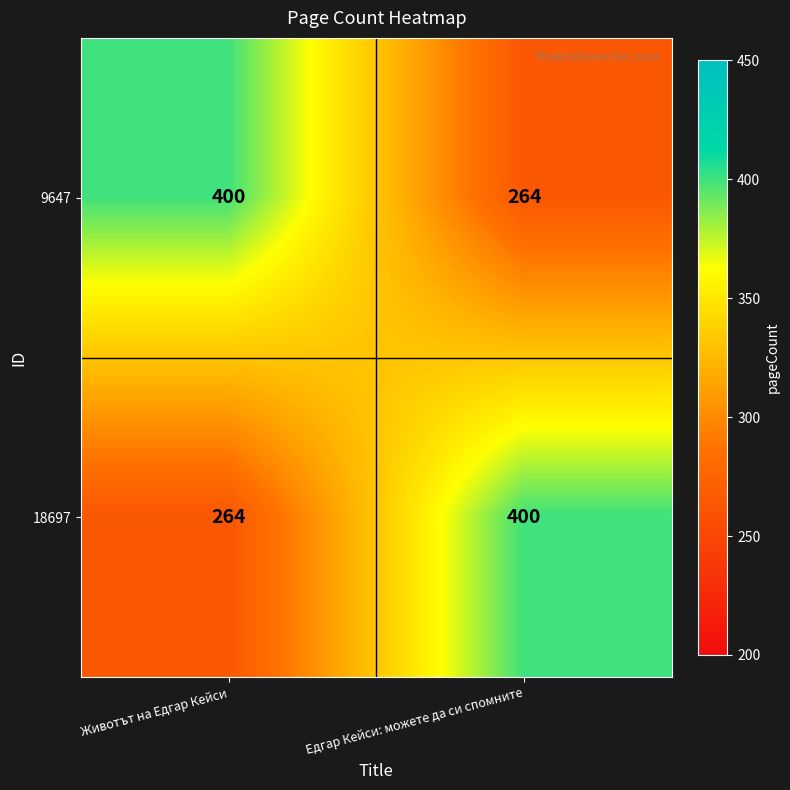

How many categories are shown in the chart?

2